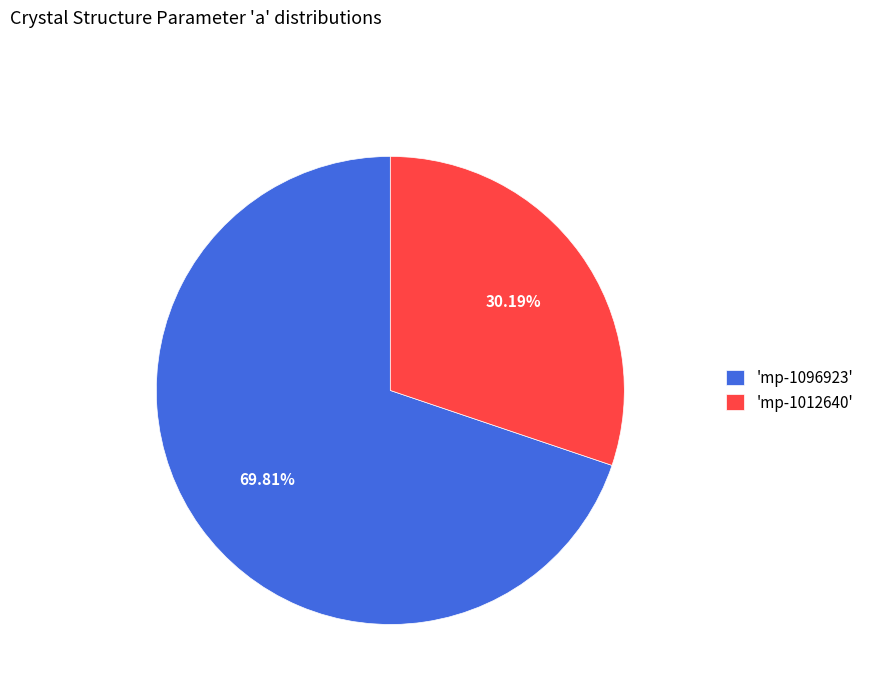

Rank the categories by value from highest to lowest.

'mp-1096923', 'mp-1012640'